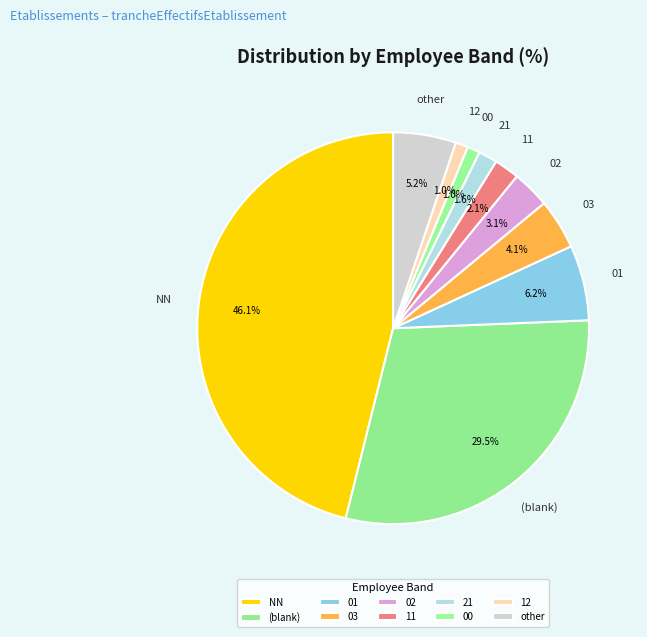

Does NN represent more than half of the total?

No